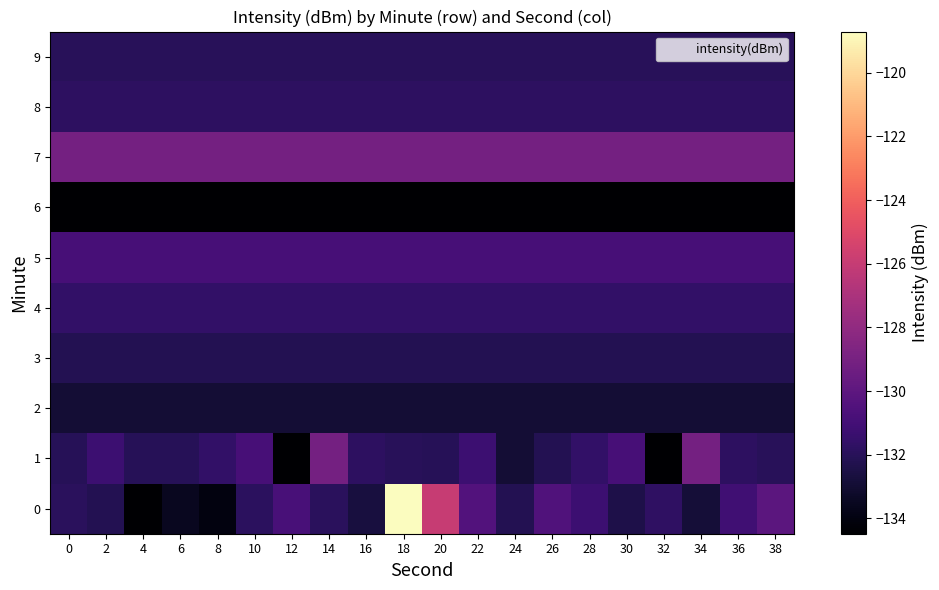

Count the number of categories in the chart.

20